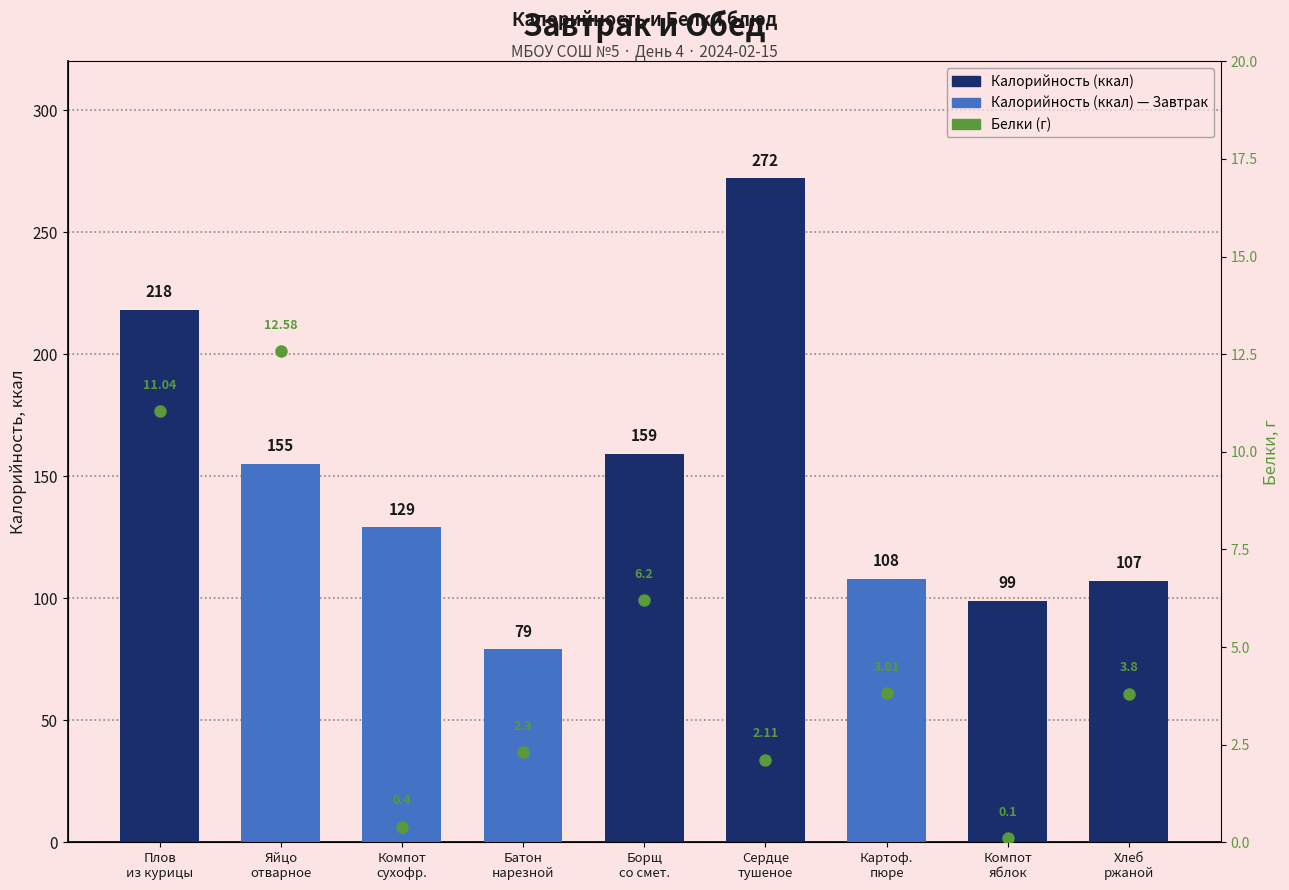

Reading right to left, transcribe all the data shown in this chart.

Калорийность: Хлеб
ржаной=107.0	Компот
яблок=99.0	Картоф.
пюре=108.0	Сердце
тушеное=272.0	Борщ
со смет.=159.0	Батон
нарезной=79.0	Компот
сухофр.=129.0	Яйцо
отварное=155.0	Плов
из курицы=218.0
Белки: Хлеб
ржаной=3.8	Компот
яблок=0.1	Картоф.
пюре=3.8	Сердце
тушеное=2.1	Борщ
со смет.=6.2	Батон
нарезной=2.3	Компот
сухофр.=0.4	Яйцо
отварное=12.6	Плов
из курицы=11.0